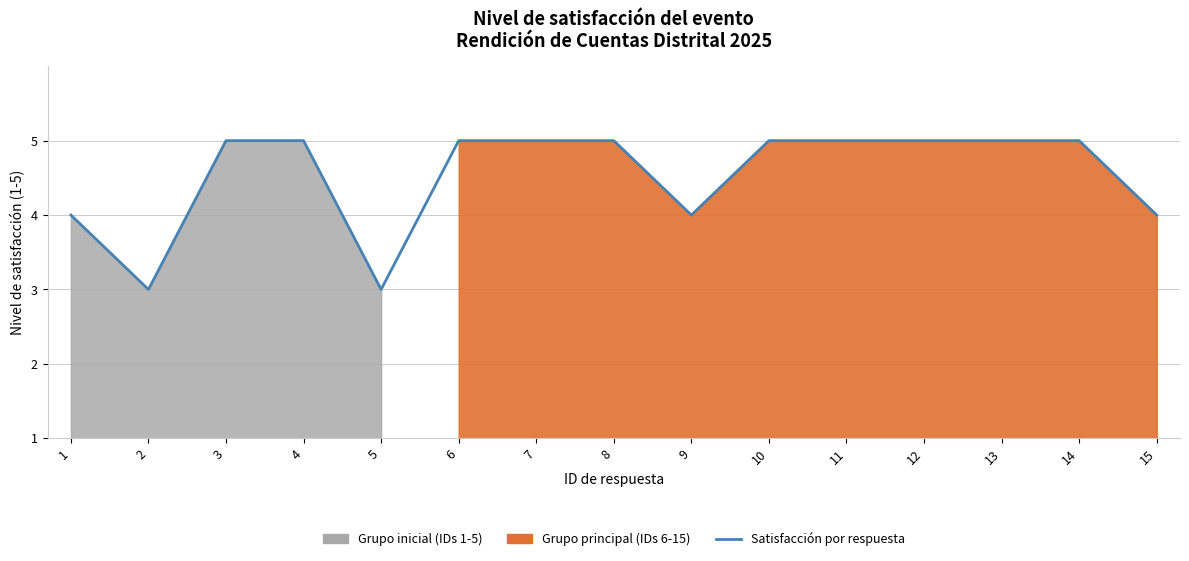

Which has a higher value, 14 or 9?

14